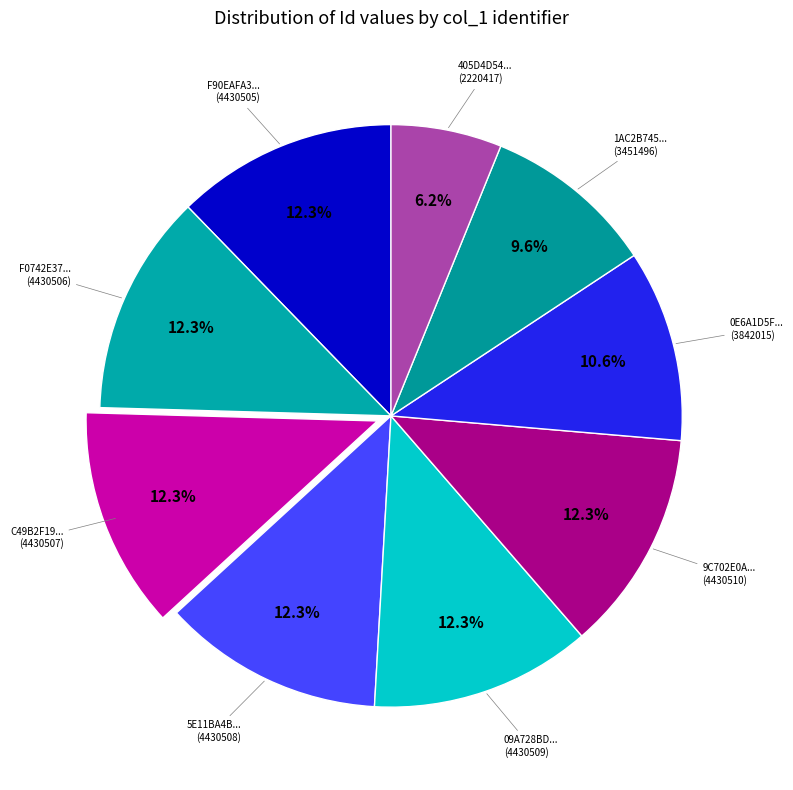

How many segments does this pie chart have?

9